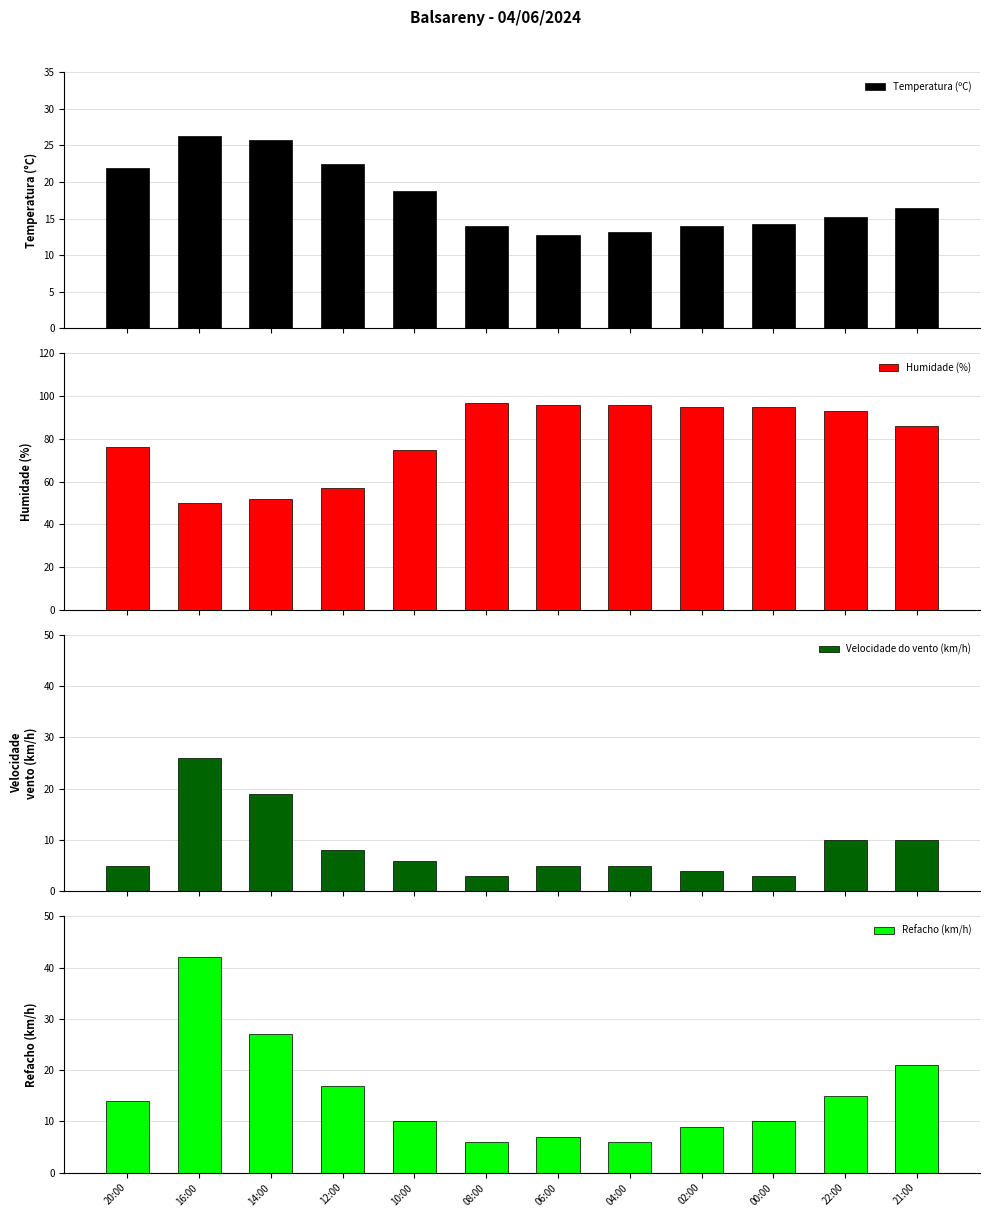

Is it true that Refacho (km/h) equals 41.9 at 14:00?

False